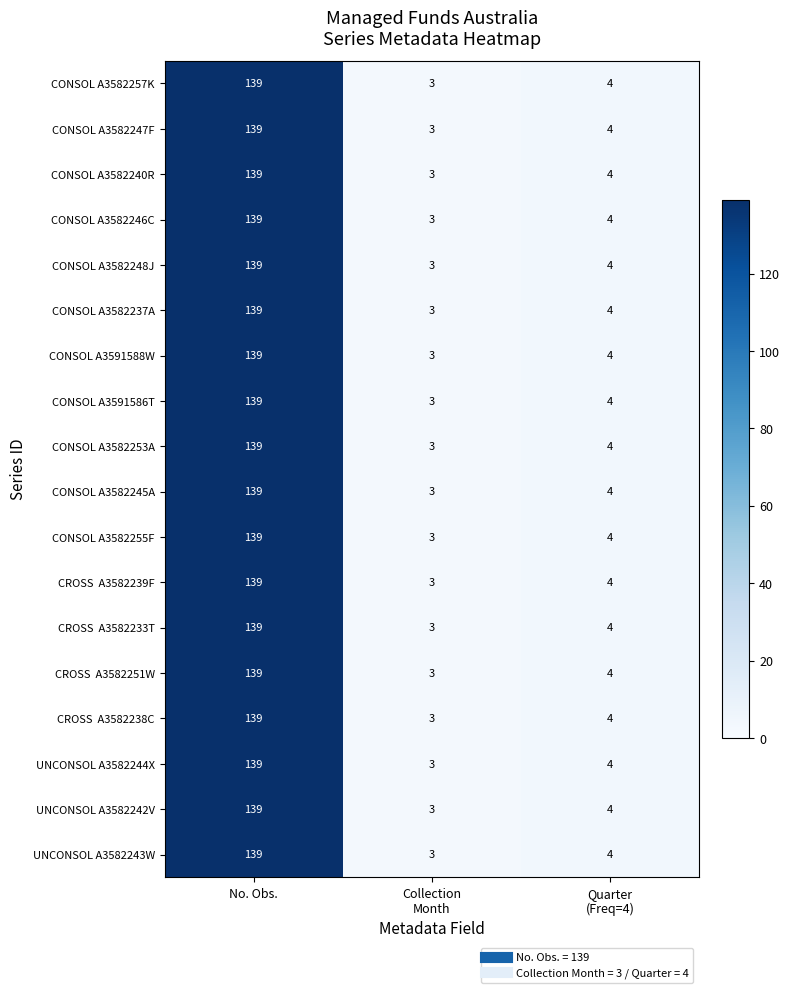

At which category is the sum across all series the highest?

No. Obs.